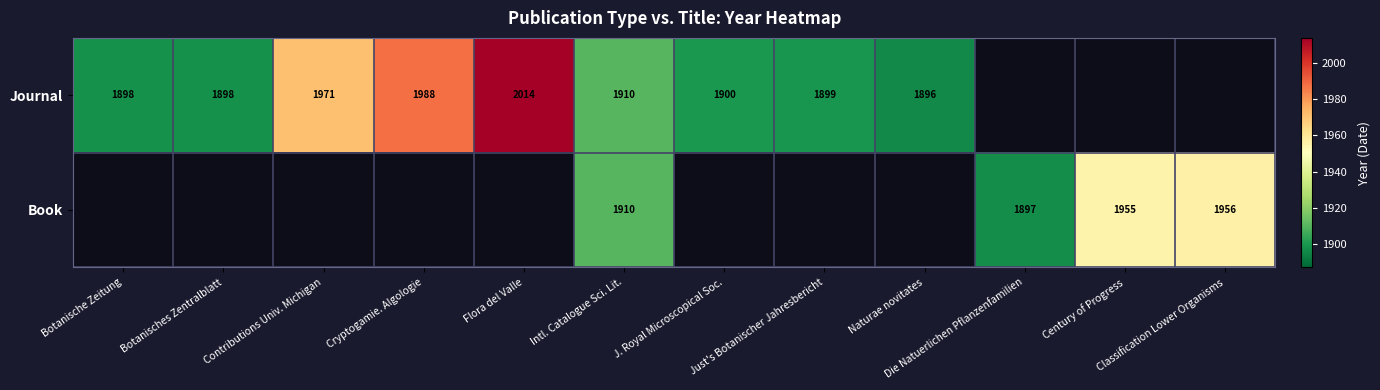

The Journal series shows 2789.9 at Cryptogamie. Algologie. True or false?

False